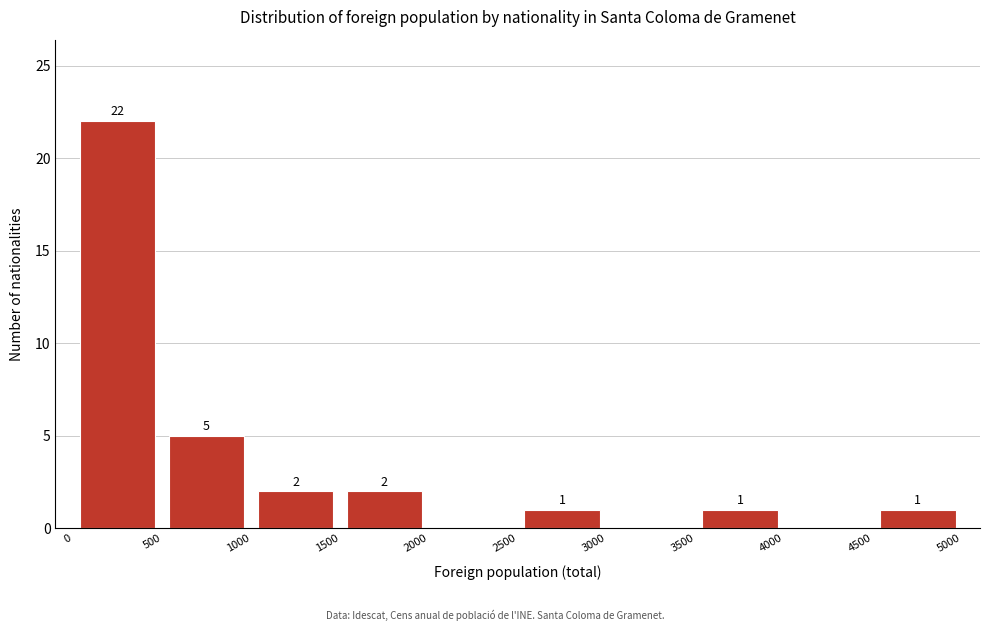

Which range on the x-axis has the tallest bar?

0 to 500